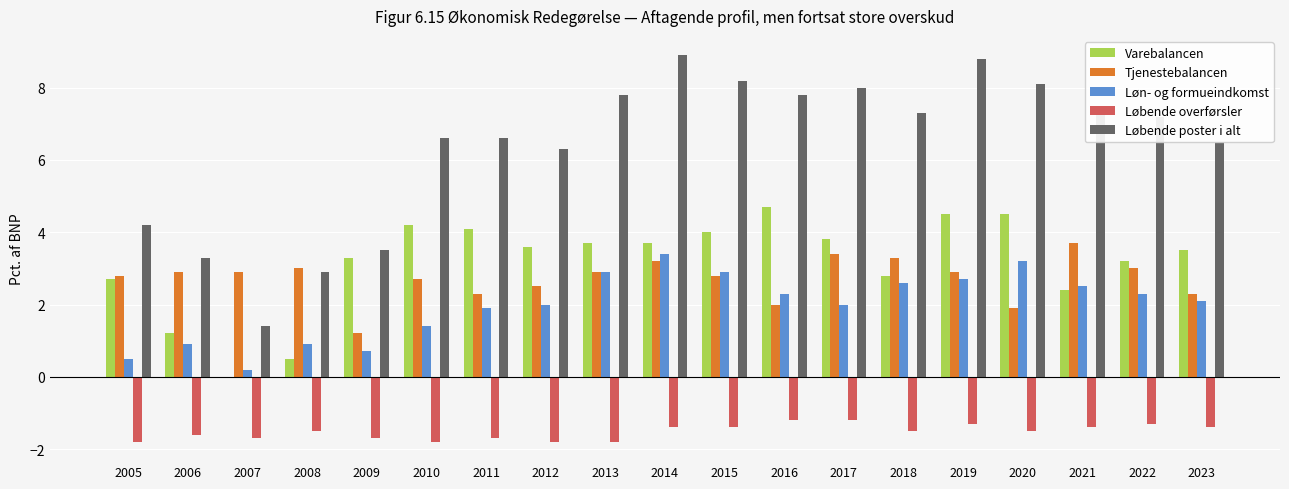

Which series changed the most between 2019 and 2021?

Varebalancen